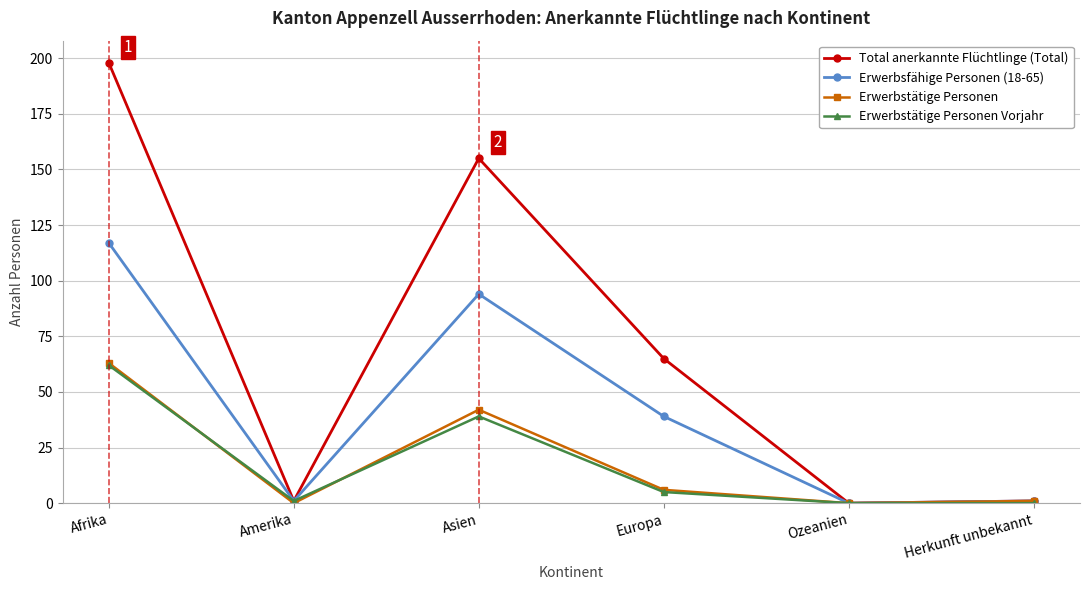

Which series has the widest spread of values?

Total anerkannte Flüchtlinge (Total)